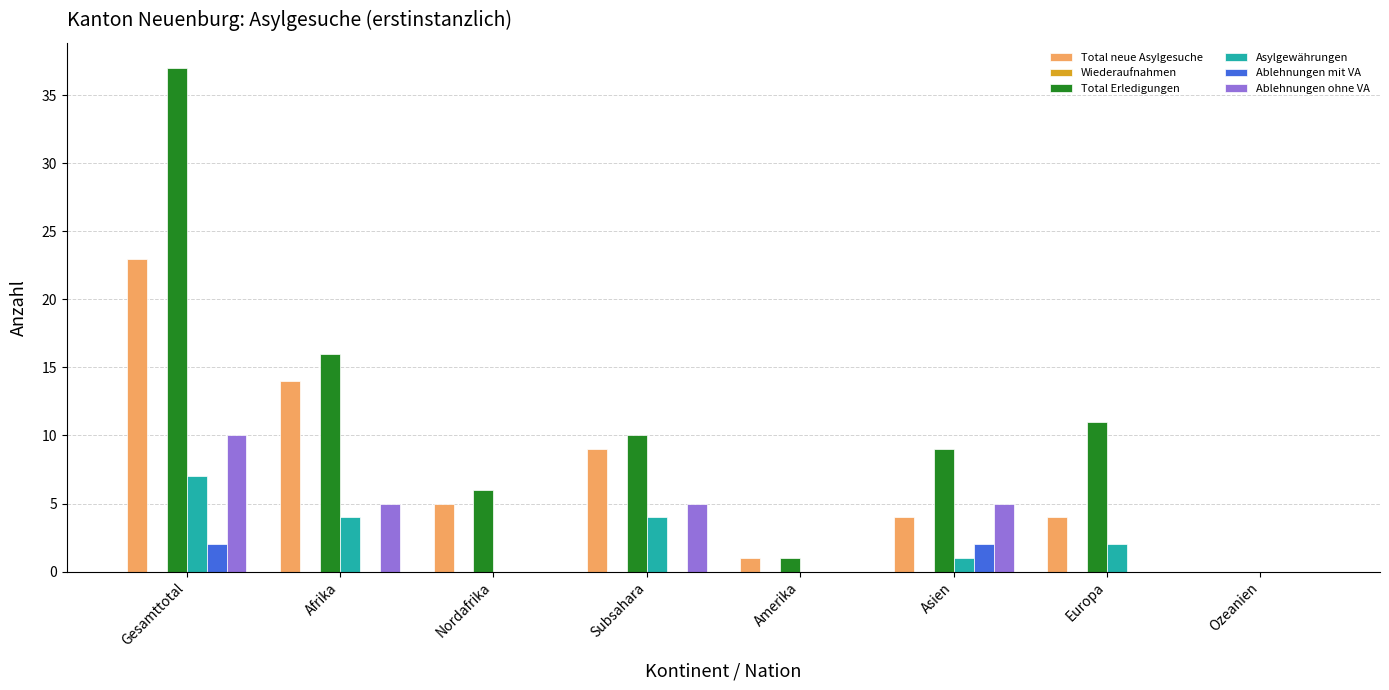

Which category has the highest value across all series?

Gesamttotal